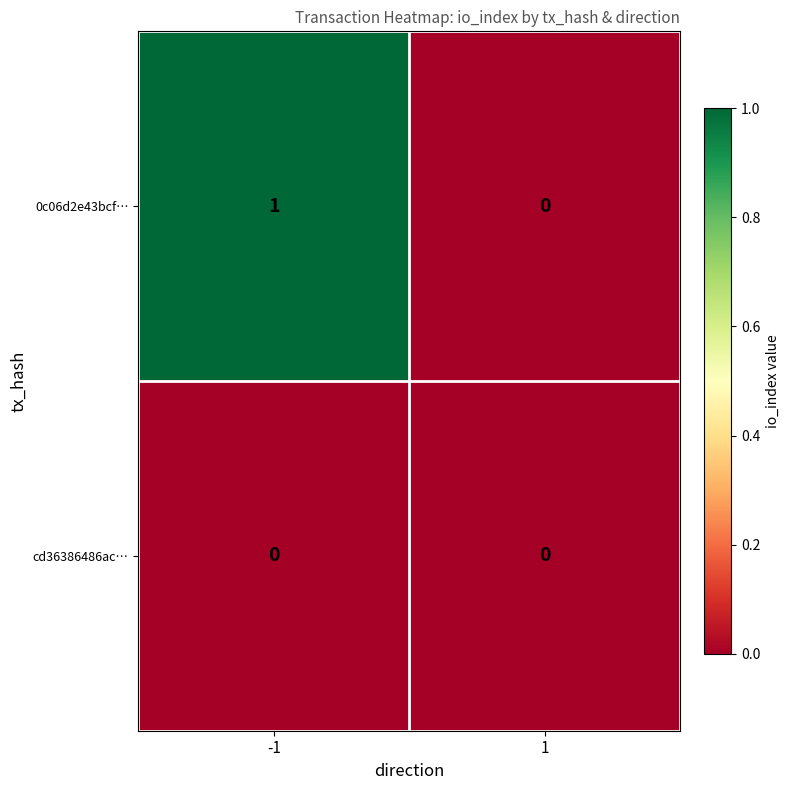

Rank the series by their maximum value, from lowest to highest.

cd36386486ac…, 0c06d2e43bcf…